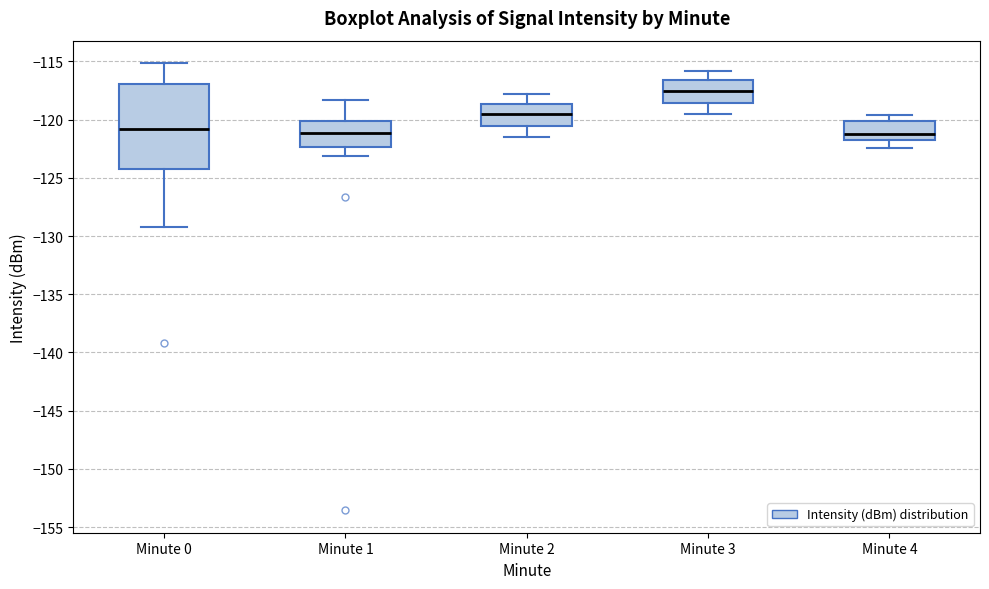

Reading left to right, read every box against the y-axis: the position of its median line, the range the box covers, and the ends of its whiskers. The values are not printed on the chart, so give them approximately, as read against the axis.

Minute 0: median -121.0, box -124.5 to -117.0, whiskers -129.0 to -115.0
Minute 1: median -121.0, box -122.5 to -120.0, whiskers -123.0 to -118.5
Minute 2: median -119.5, box -120.5 to -118.5, whiskers -121.5 to -118.0
Minute 3: median -117.5, box -118.5 to -116.5, whiskers -119.5 to -116.0
Minute 4: median -121.0, box -122.0 to -120.0, whiskers -122.5 to -119.5